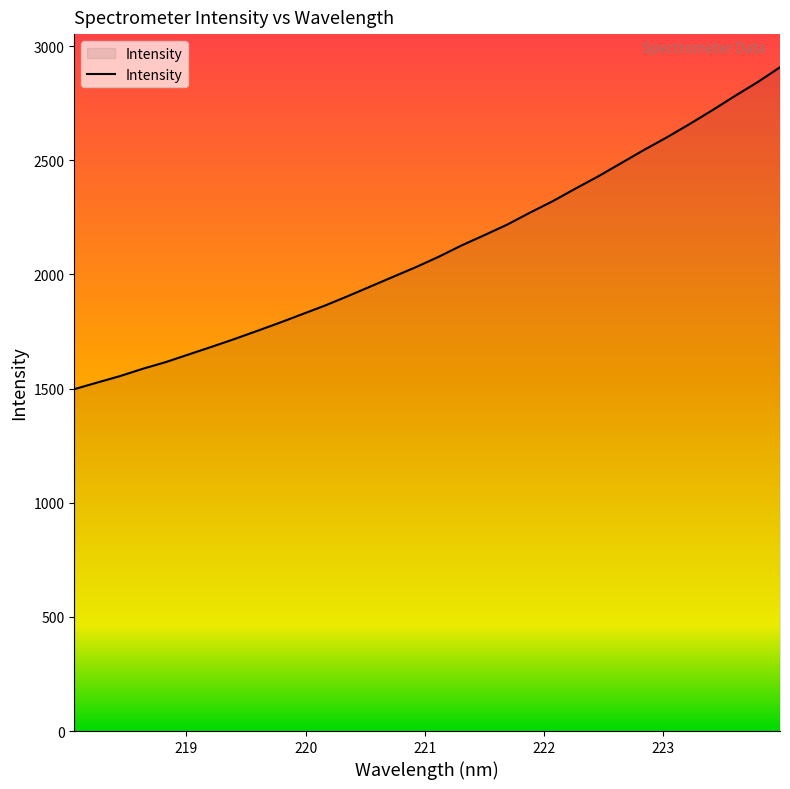

What is the smallest value displayed?

1497.2